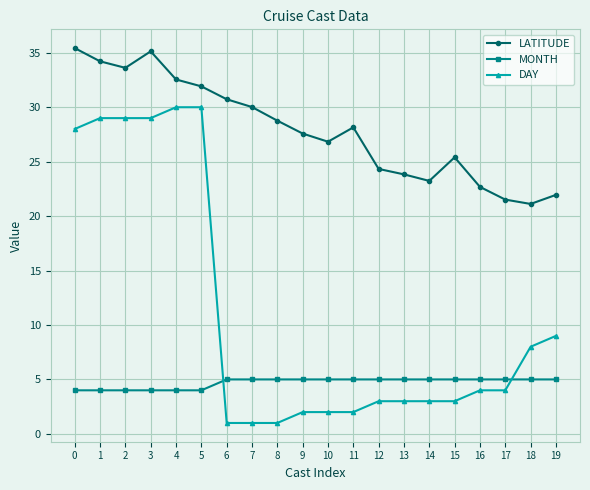

Count the number of categories in the chart.

20